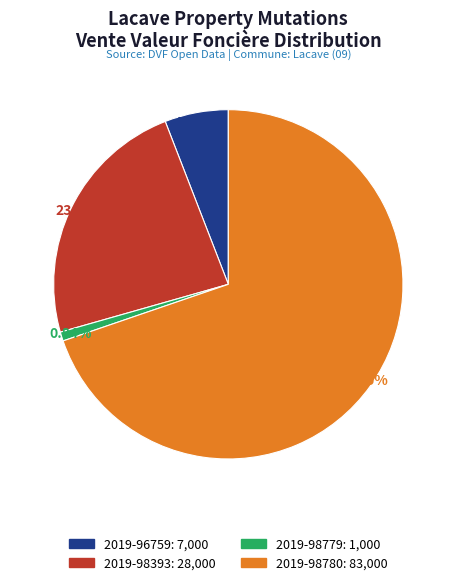

How many slices are in this pie chart?

4